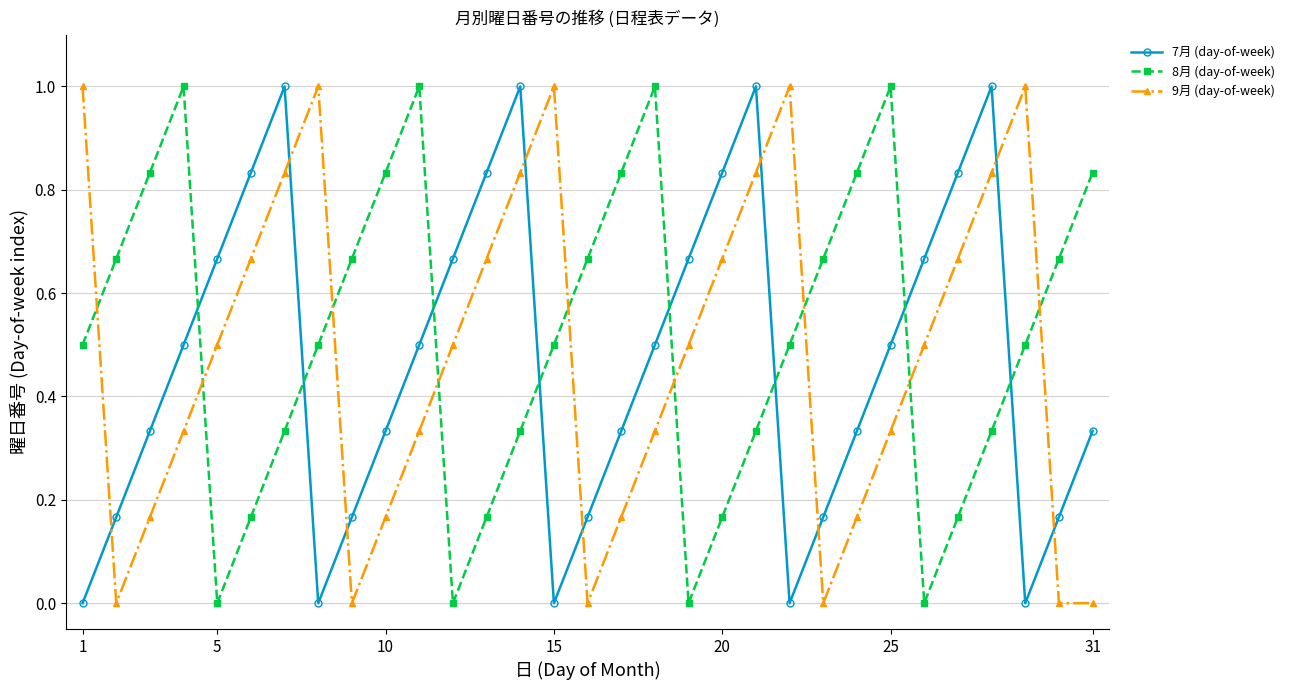

At how many categories does at least one series exceed 0?

31